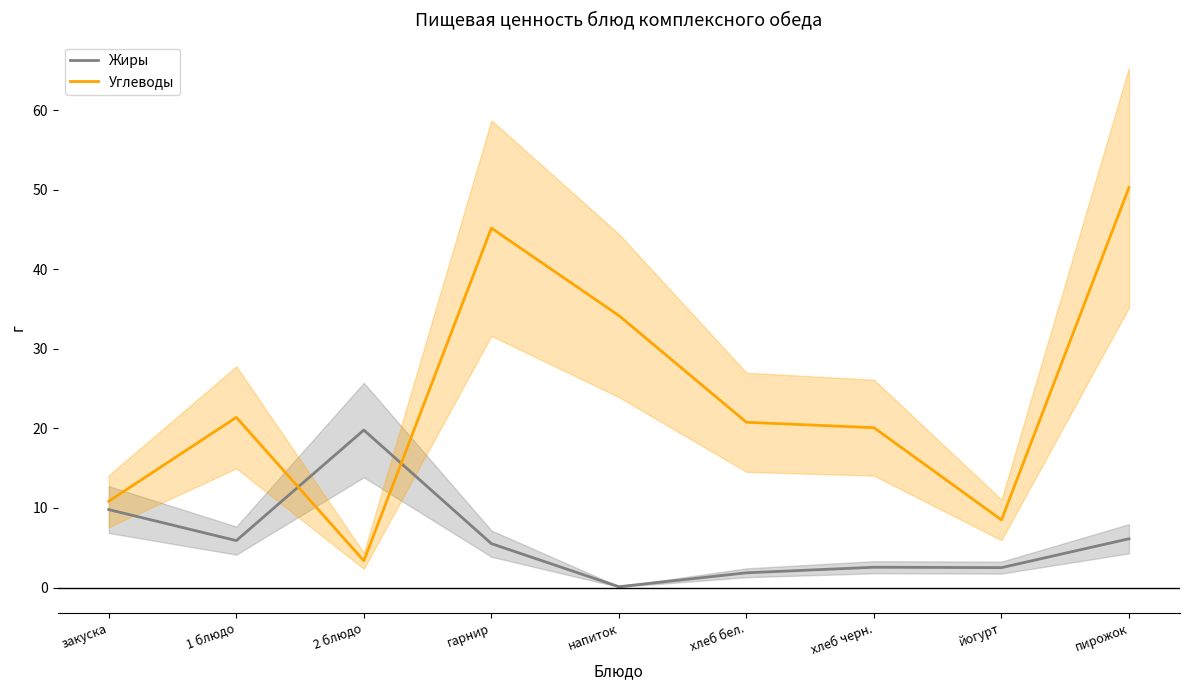

How many interior local valleys does the Углеводы series have?

2